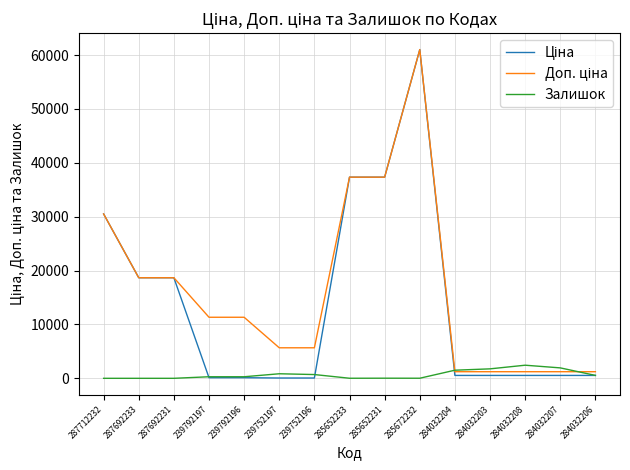

What is the maximum value shown in the chart?

61024.7